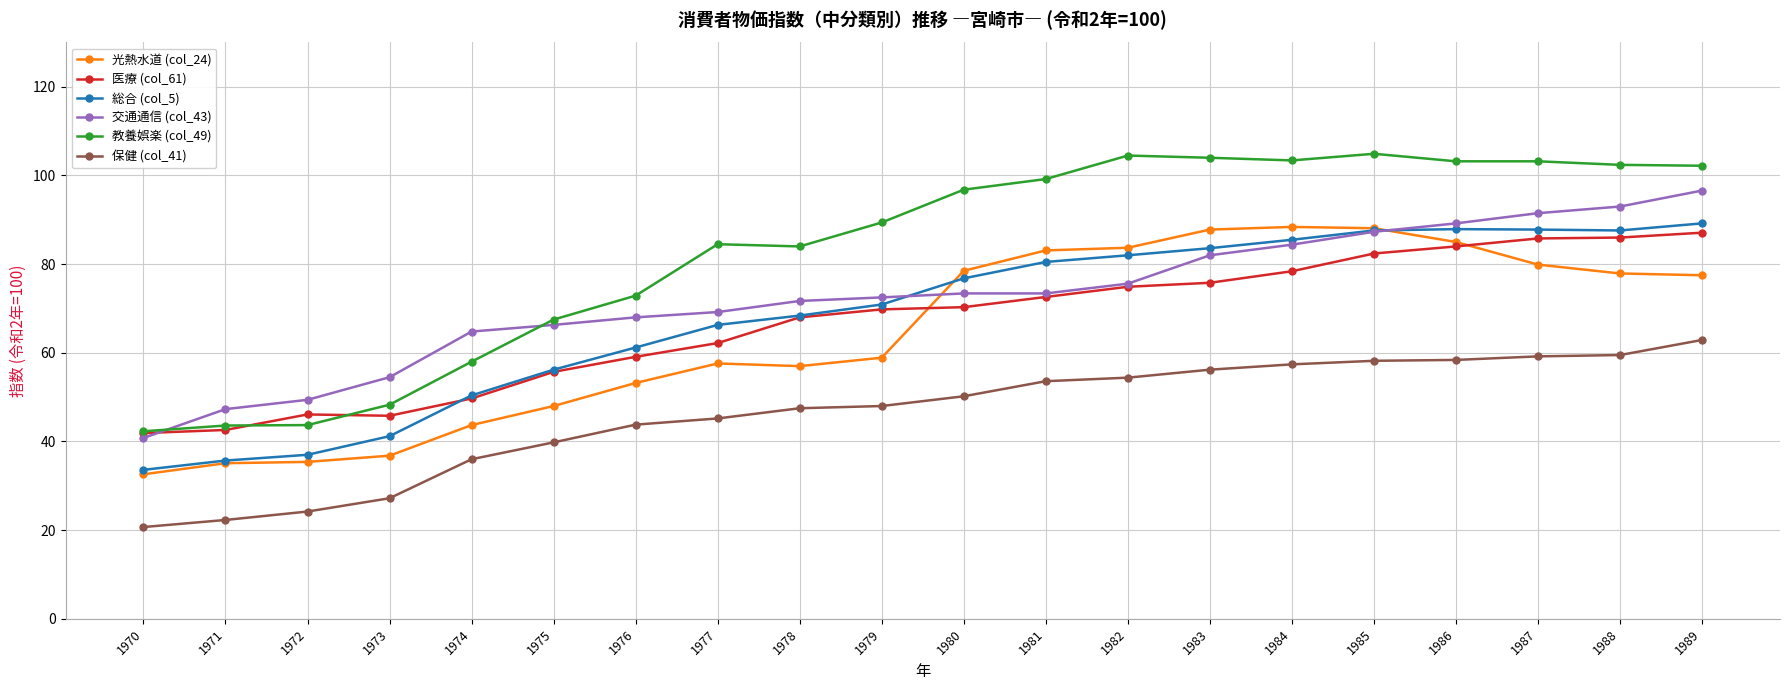

The 医療 (col_61) series shows 55.7 at 1975. True or false?

True